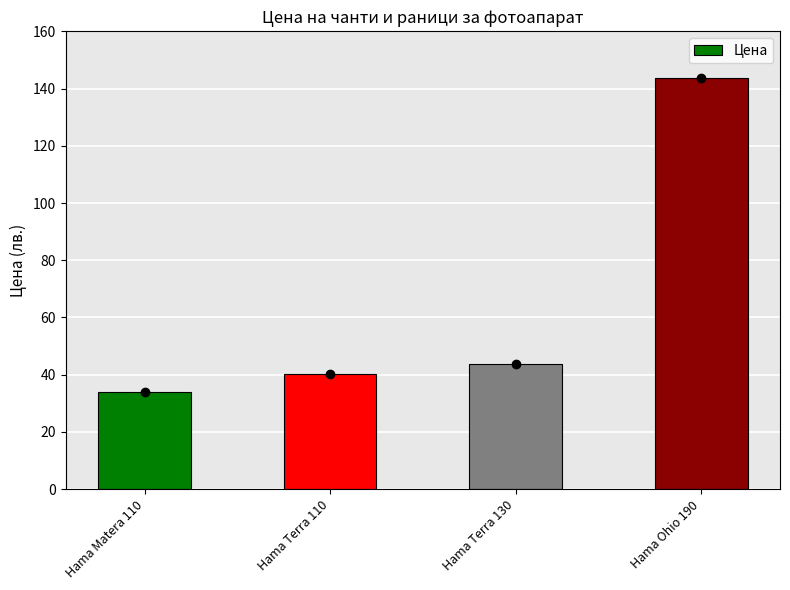

At which label does the data first exceed 43?

Hama Terra 130